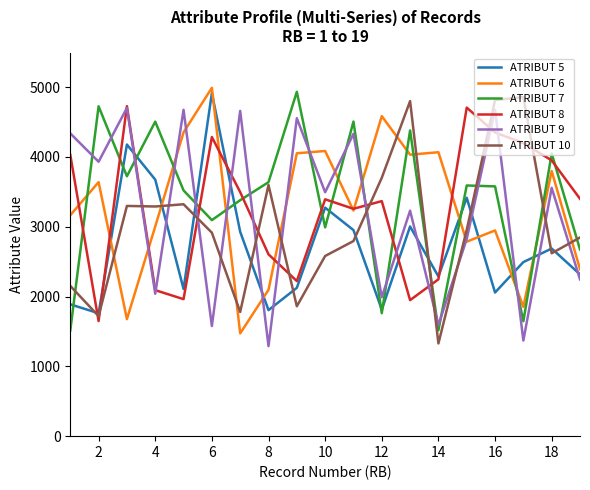

True or false: ATRIBUT 10 and ATRIBUT 9 cross at least once.

True